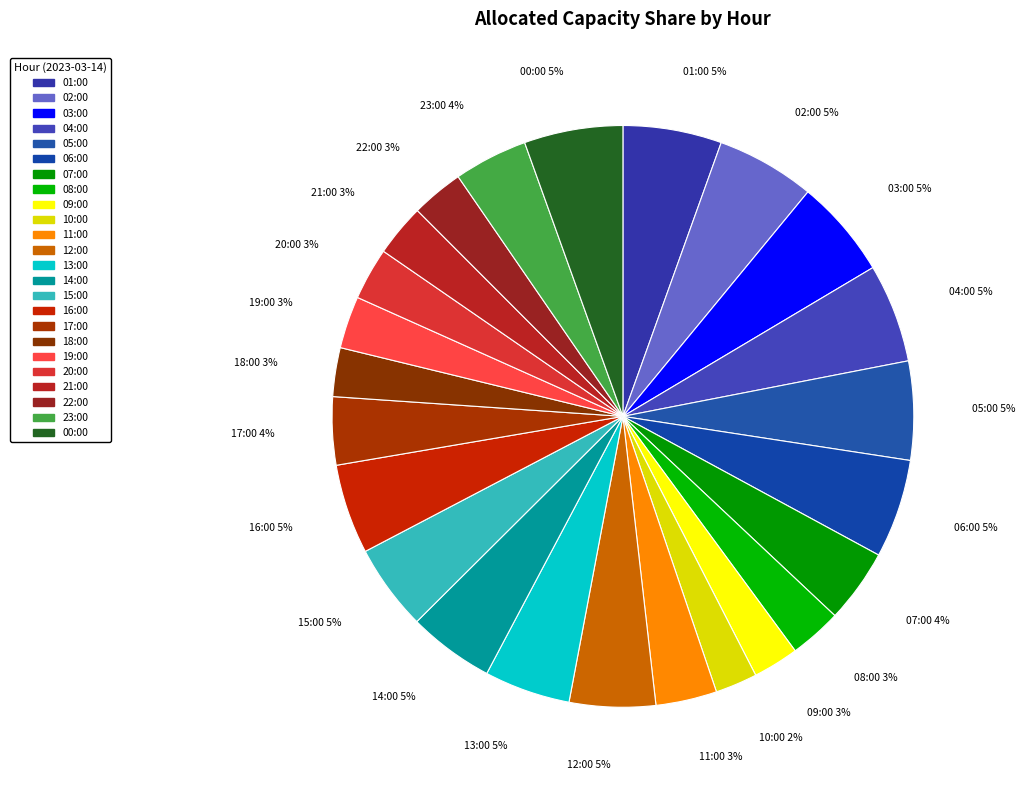

What is the total percentage of 16:00 and 12:00?

9.8%